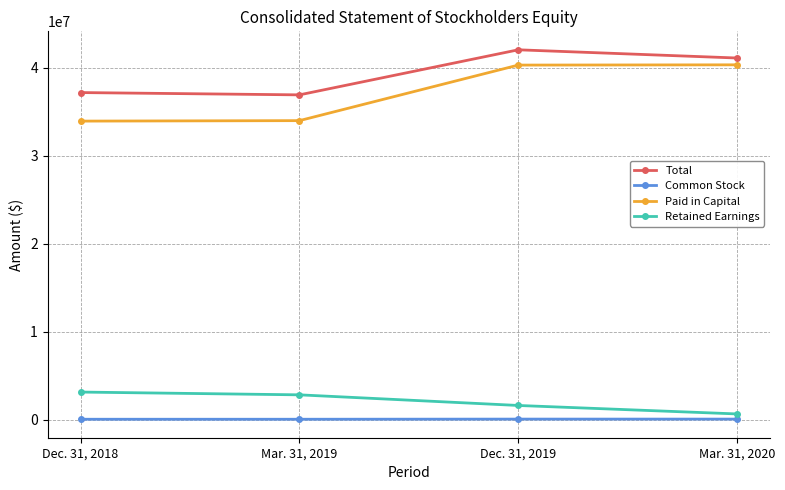

What is the greatest value displayed?

42065916